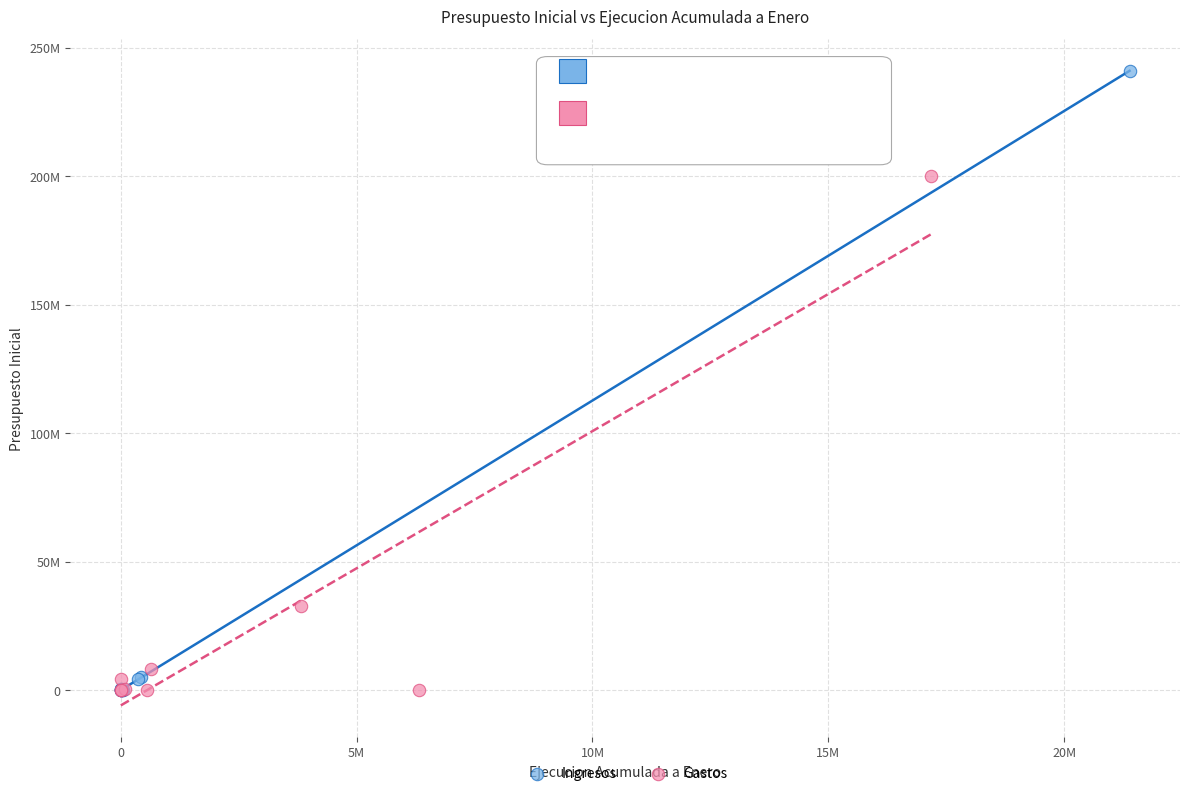

Which series has the widest spread of Y values?

Ingresos